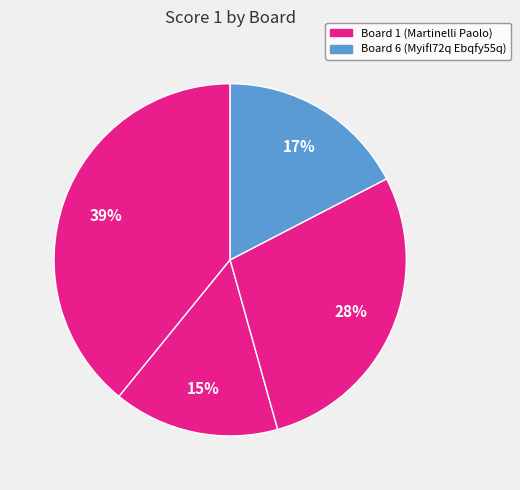

How many slices are in this pie chart?

4